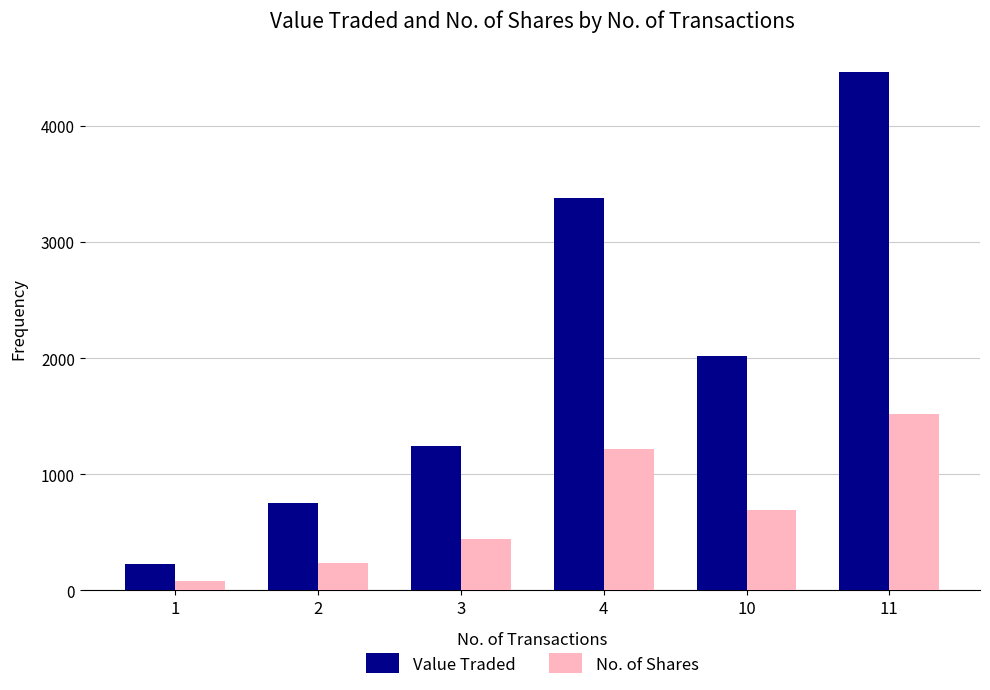

Which category has the lowest value in the No. of Shares series?

1